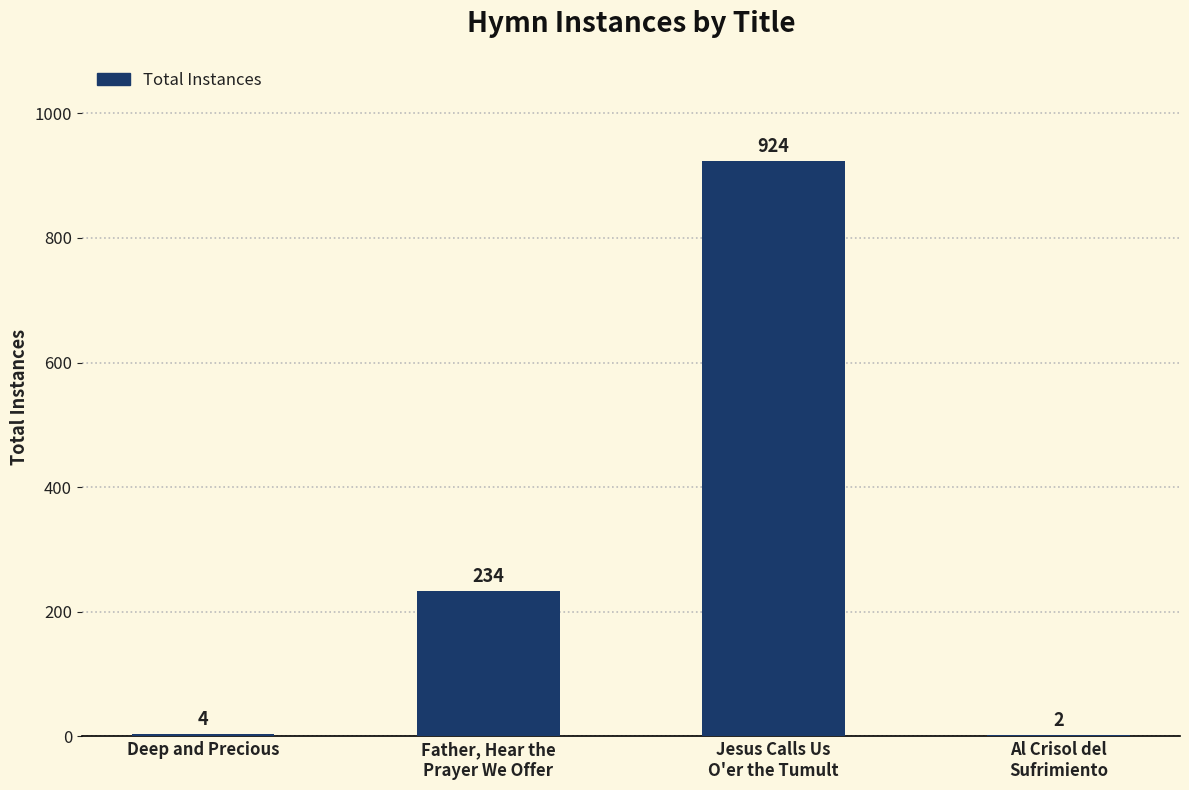

Are the bars horizontal?

No